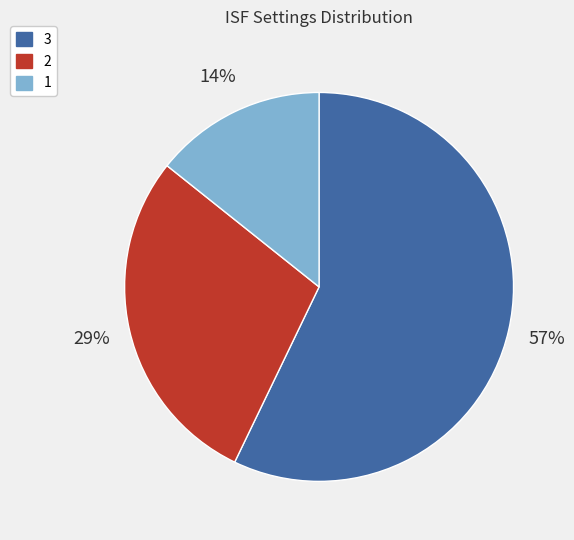

How many slices are in this pie chart?

3